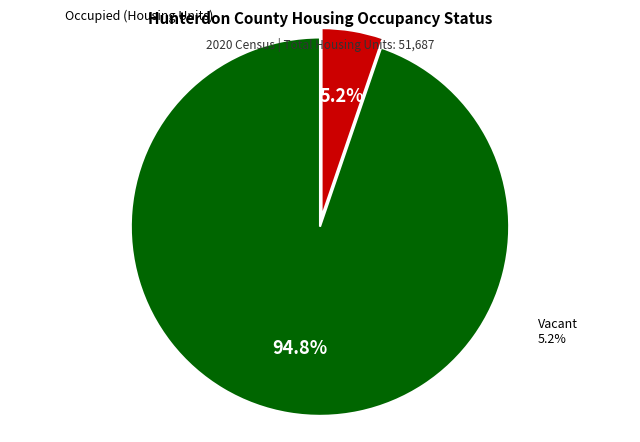

Does any single category account for the majority?

Yes